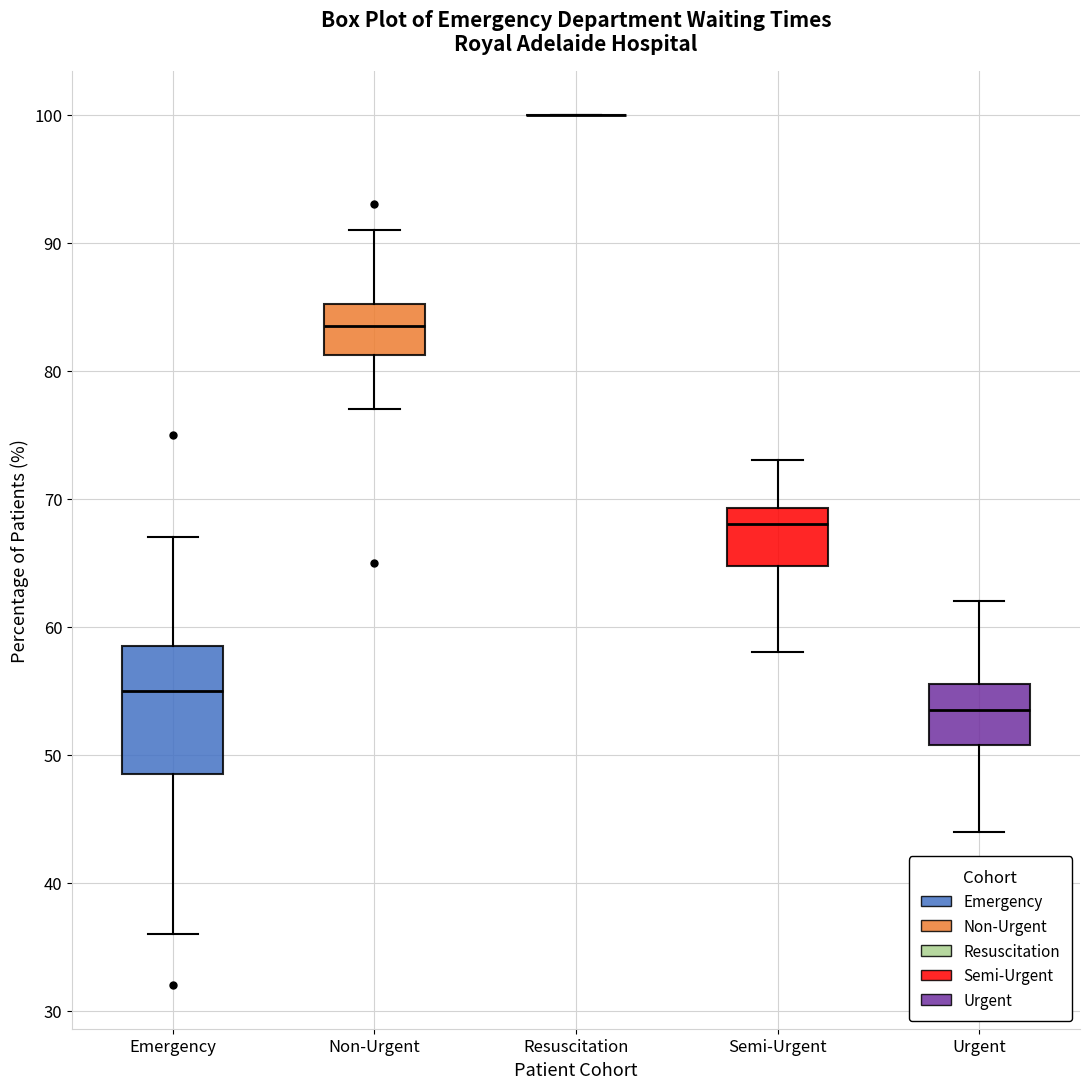

Reading left to right, transcribe this box plot: for each box, give where its median line is, the range the box spans, and where its two whiskers end, as read against the y-axis. The values are not printed on the chart, so give them approximately, as read against the axis.

Emergency: median 55, box 49 to 59, whiskers 36 to 67
Non-Urgent: median 84, box 81 to 85, whiskers 77 to 91
Resuscitation: box collapsed to a line at 100, whiskers 100 to 100
Semi-Urgent: median 68, box 65 to 69, whiskers 58 to 73
Urgent: median 54, box 51 to 56, whiskers 44 to 62